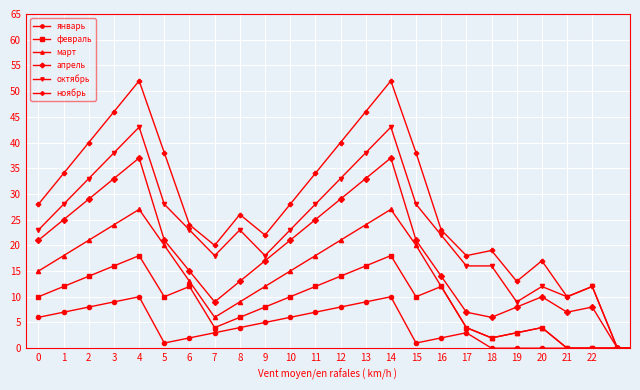

List the series in order of their peak value, highest first.

ноябрь, октябрь, апрель, март, февраль, январь